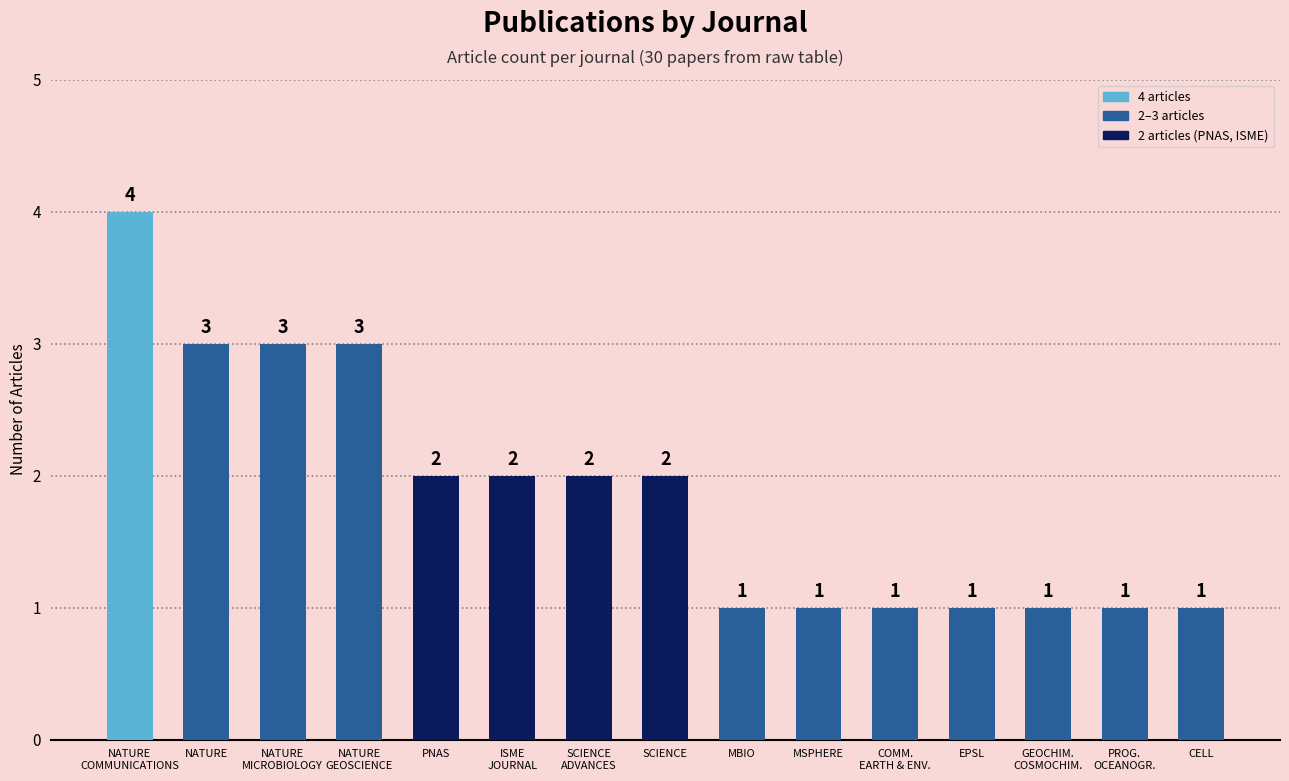

What is the sum of all values?

28